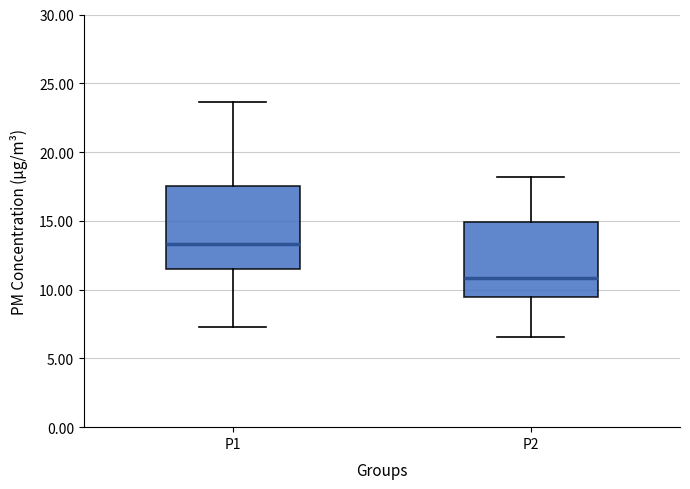

Where does the median line of the box for P2 sit on the y-axis? The values are not printed on the chart, so give them approximately, as read against the axis.

11.0